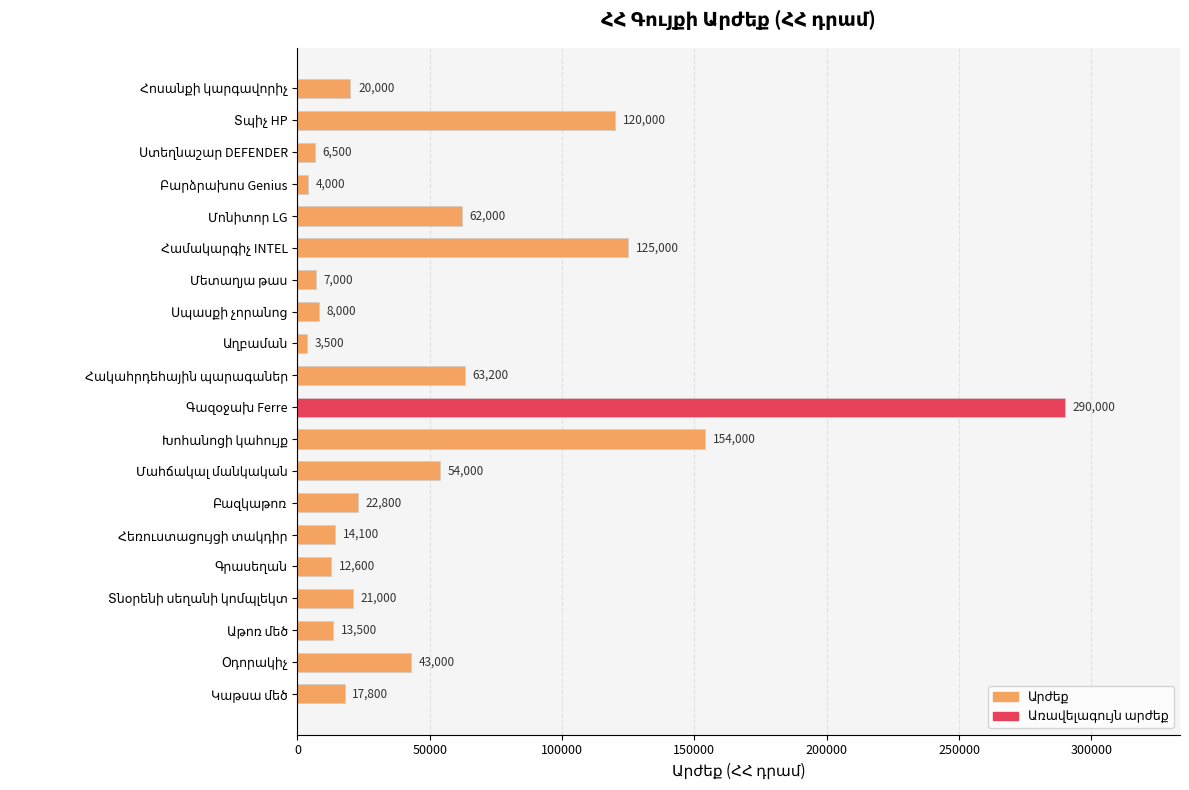

Are the bars grouped side by side (vs. stacked)?

No